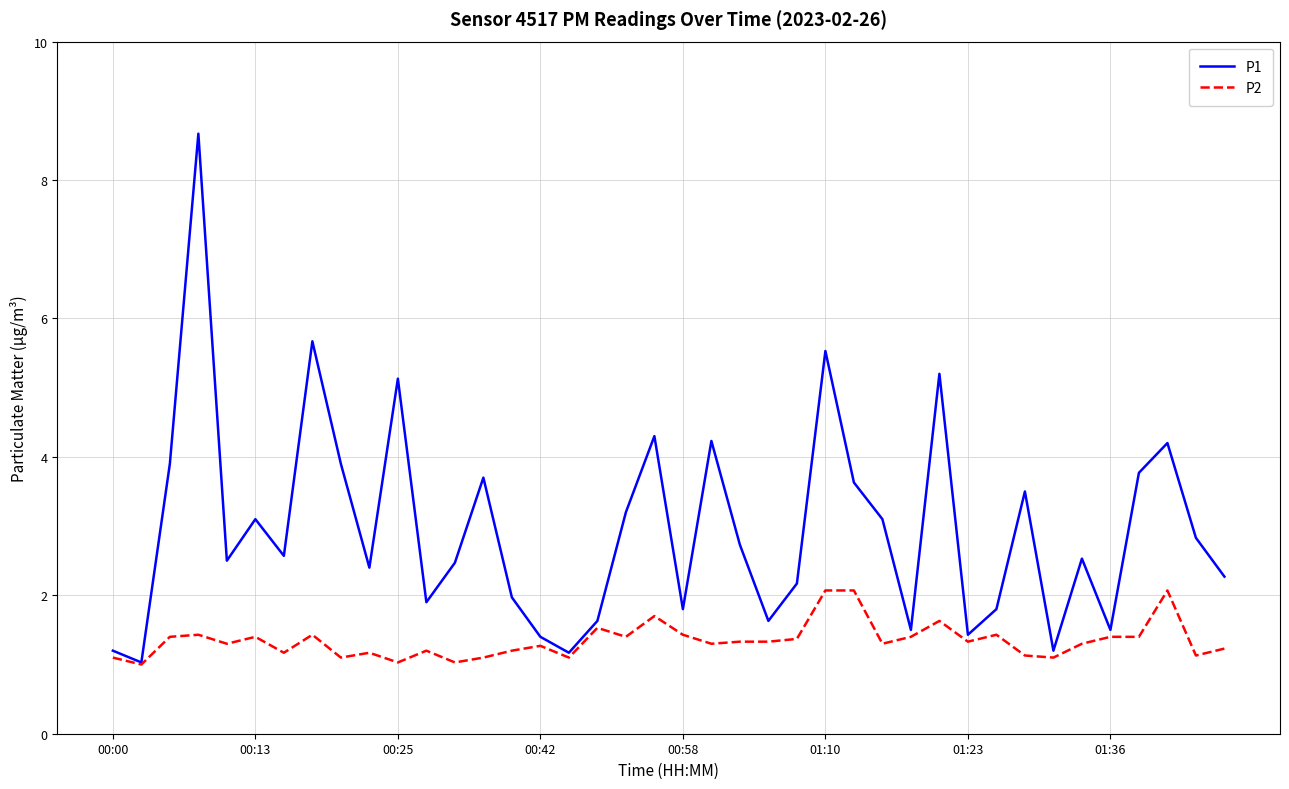

List the series in order of their overall mean, highest first.

P1, P2